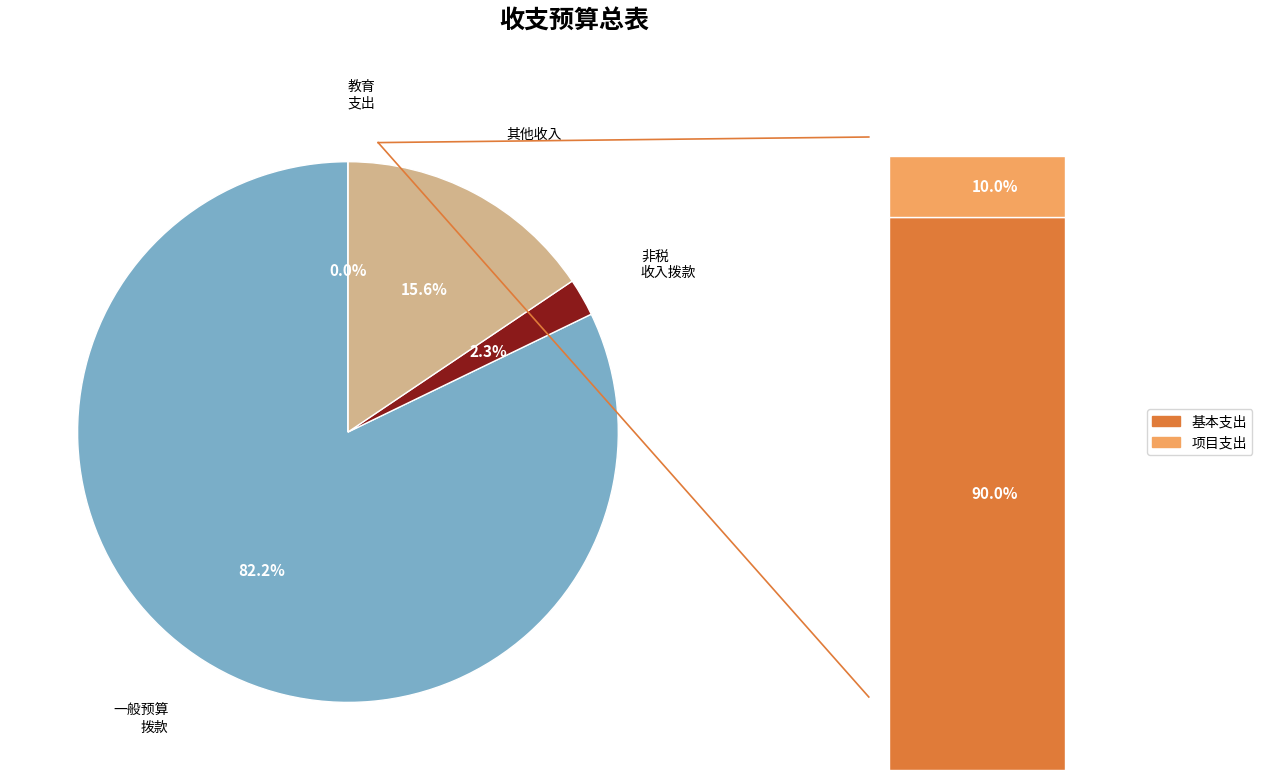

To the nearest percent, what is the average slice percentage?

25%